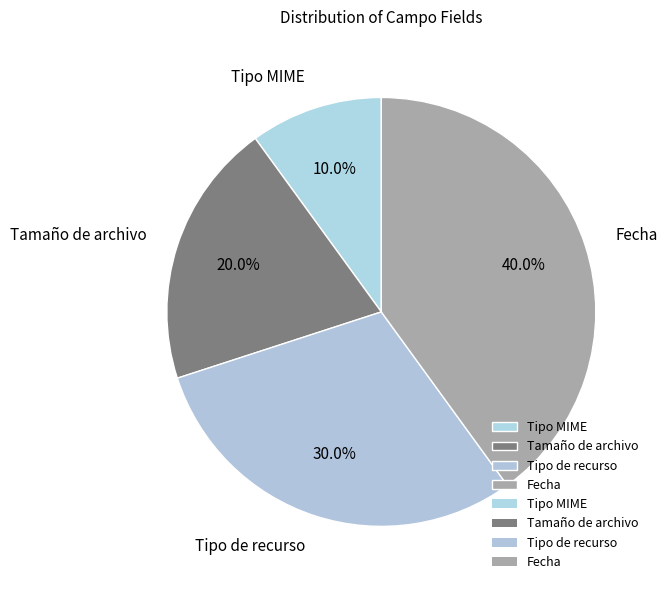

What is the ratio of the value at Tipo de recurso to the value at Tamaño de archivo?

1.5